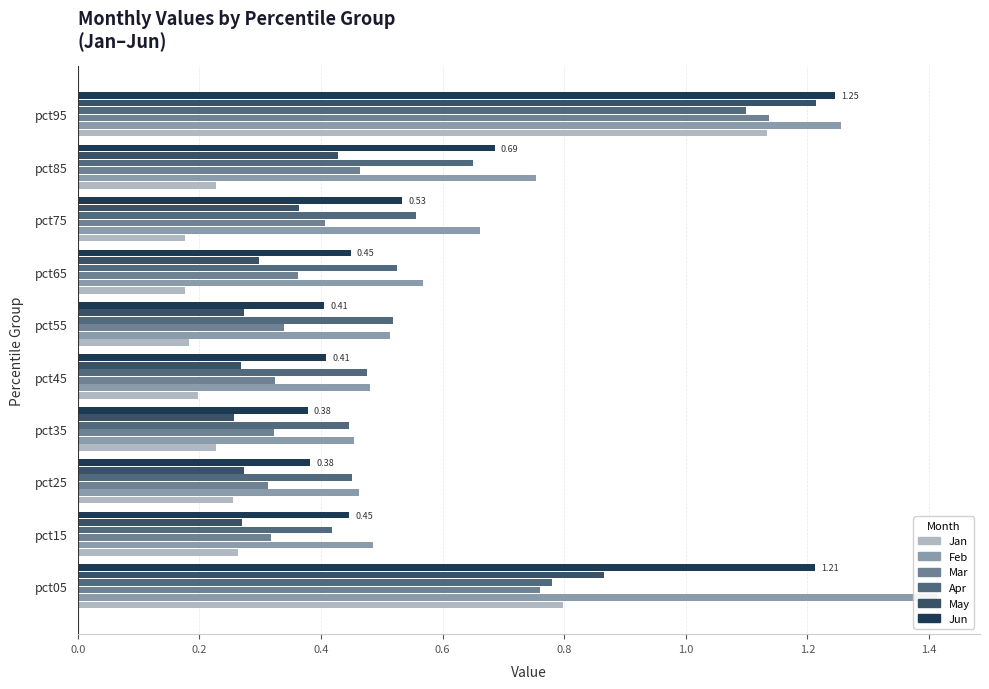

Which series has the widest spread of values?

Feb